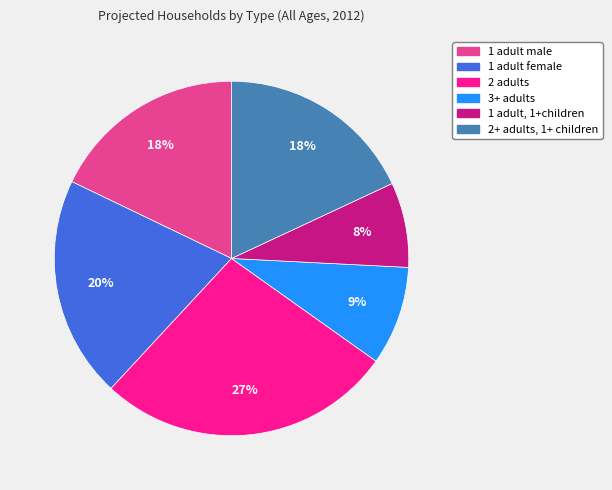

How many segments does this pie chart have?

6